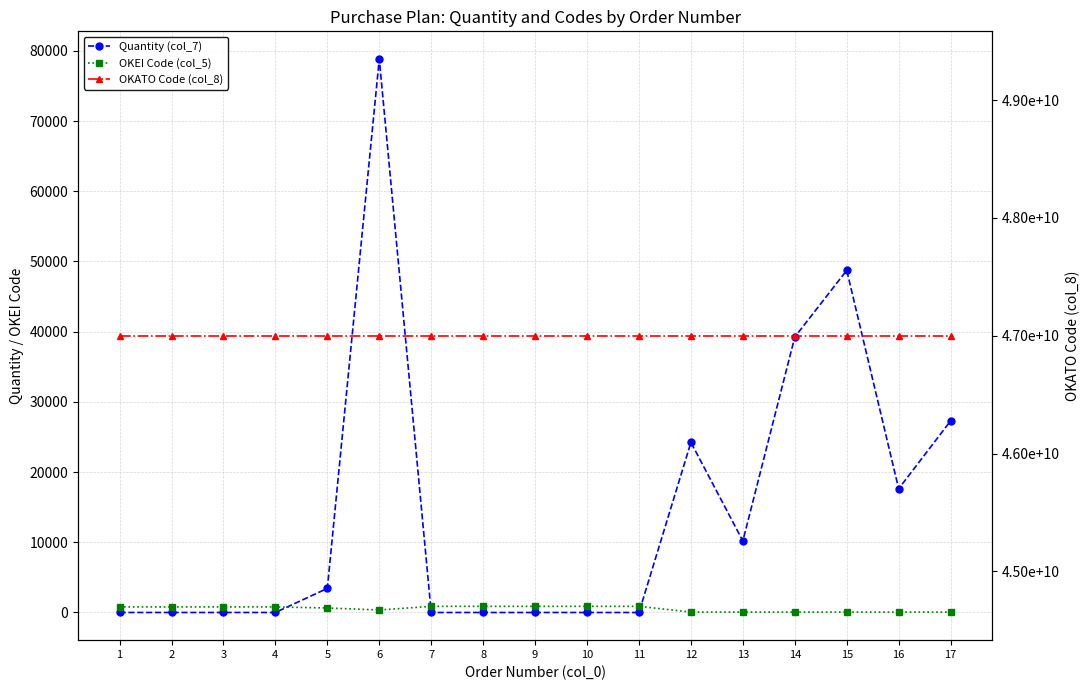

What is the sum of the Quantity (col_7) values at 8 and 1?

4